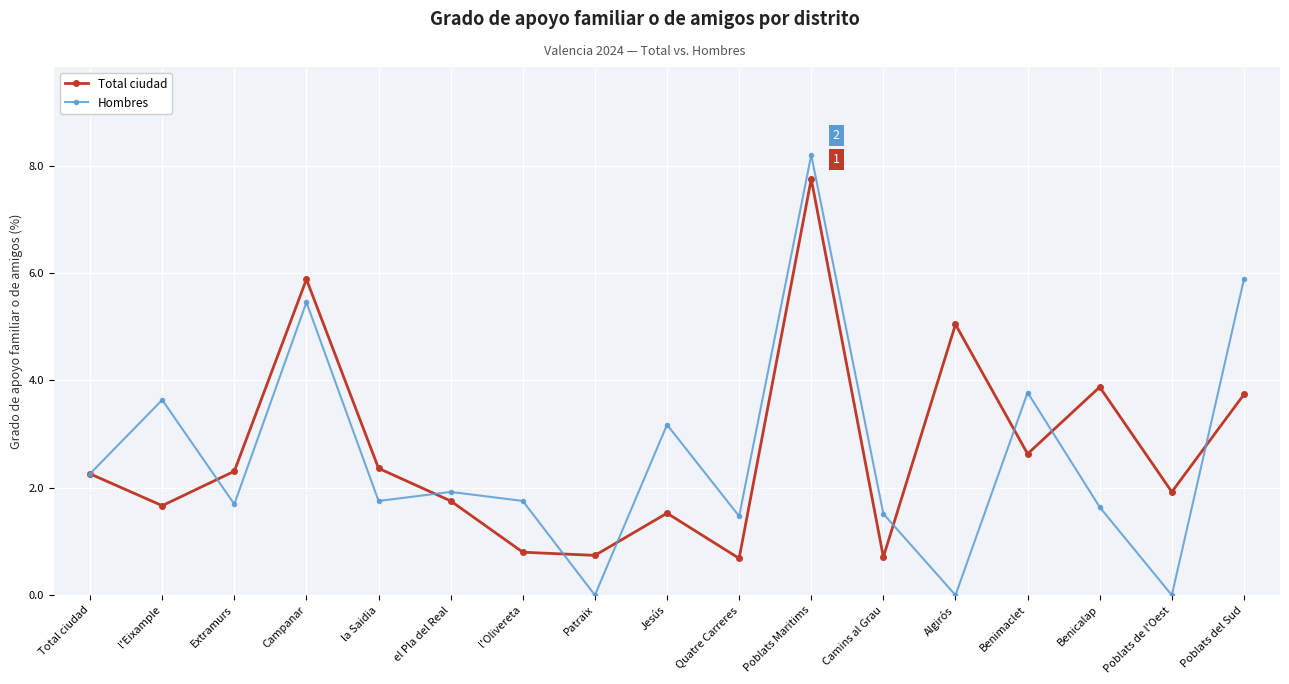

What is the approximate value of Hombres at Jesús?

3.2